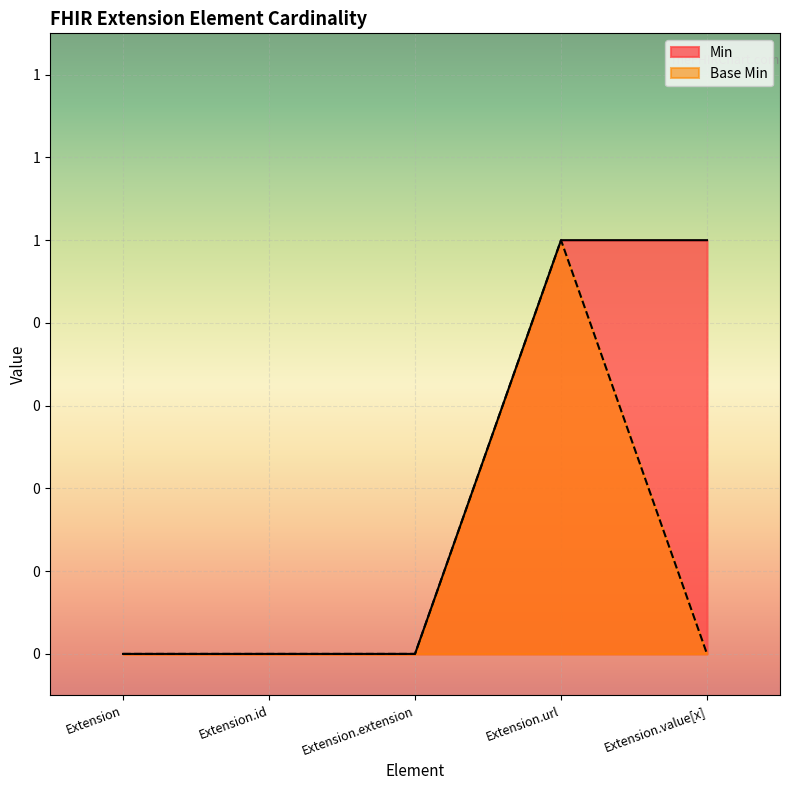

What is the sum of all Min values?

2